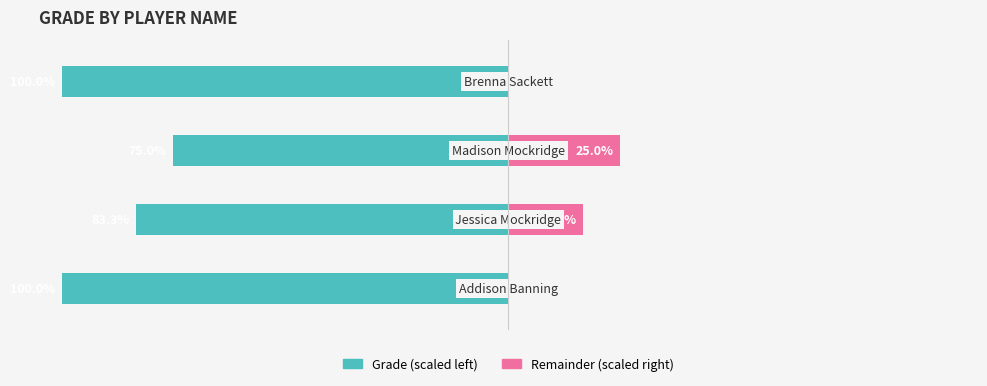

What is the maximum value for Grade (left)?

-75.0